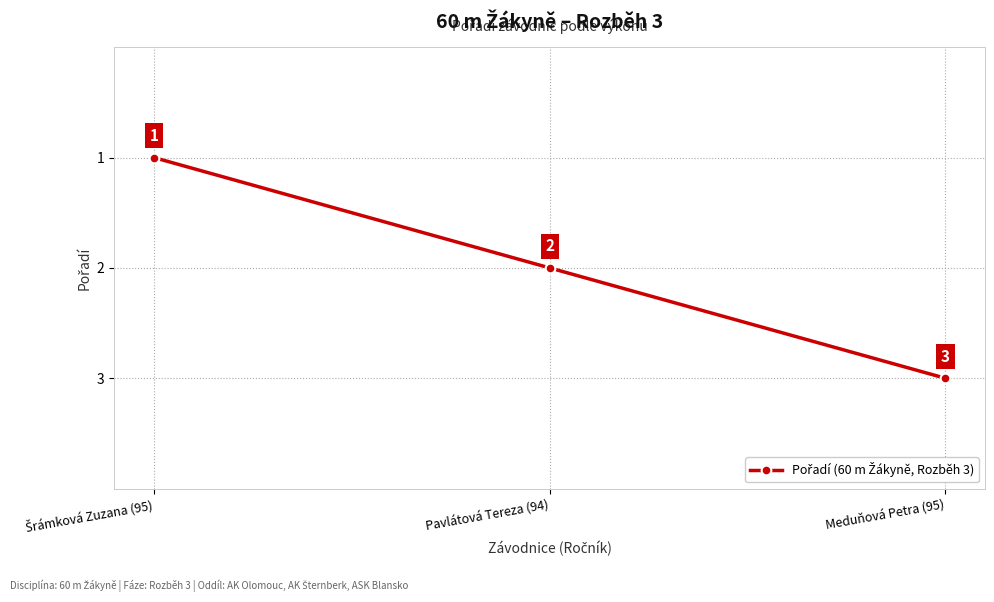

What is the difference between the maximum and minimum values?

2